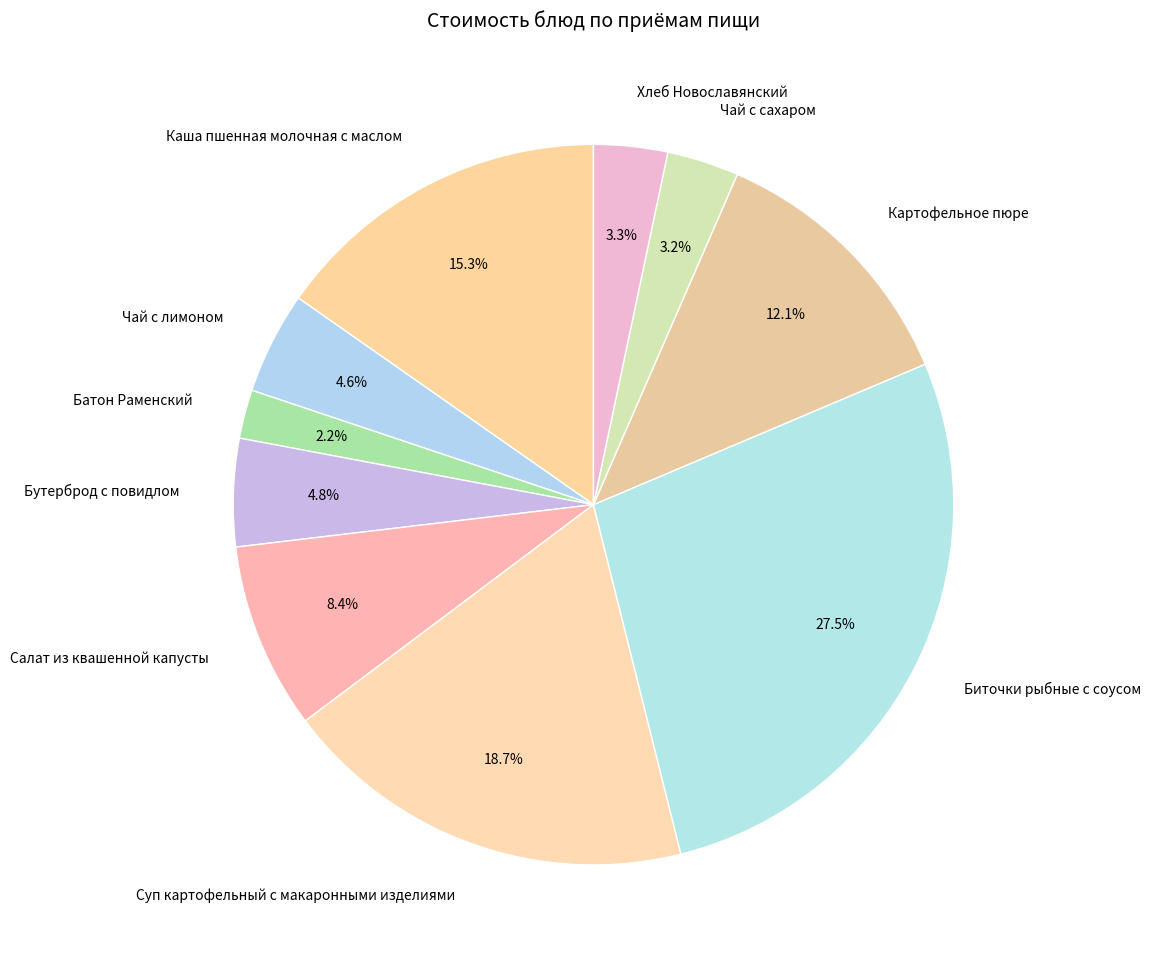

What is the total percentage of Каша пшенная молочная с маслом and Картофельное пюре?

27.4%